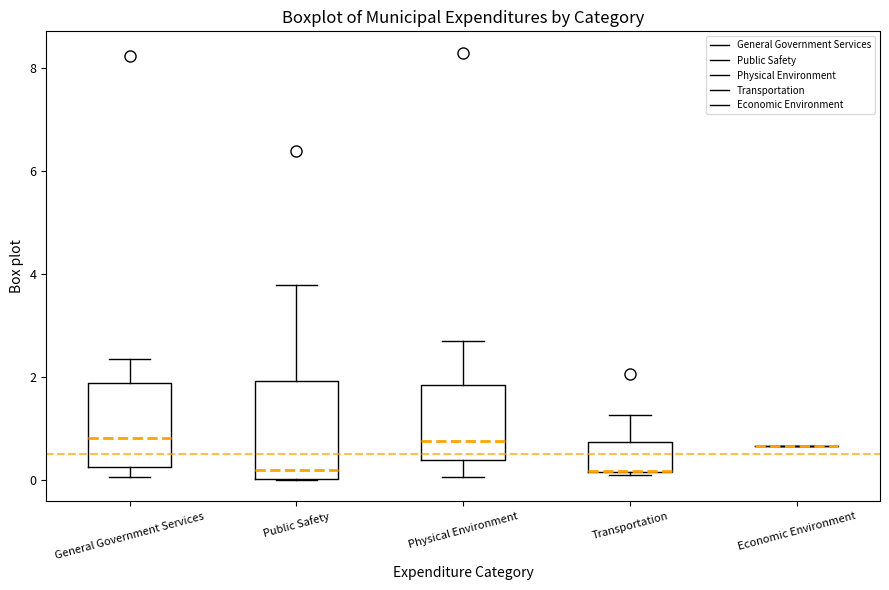

Where is the upper edge of the box for Public Safety on the y-axis? The values are not printed on the chart, so give them approximately, as read against the axis.

2.0